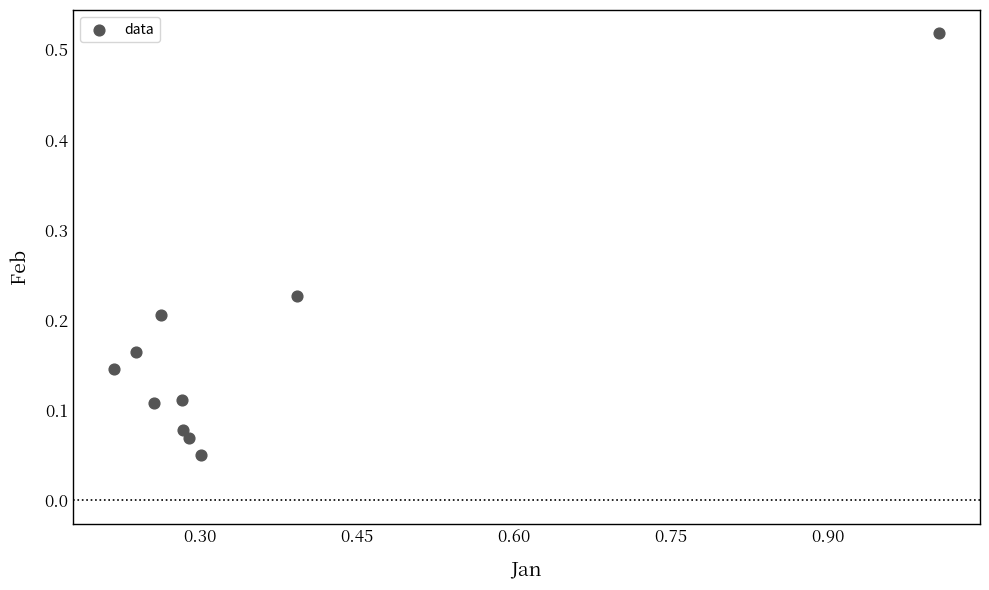

What is the range of X values (max minus min)?

0.8